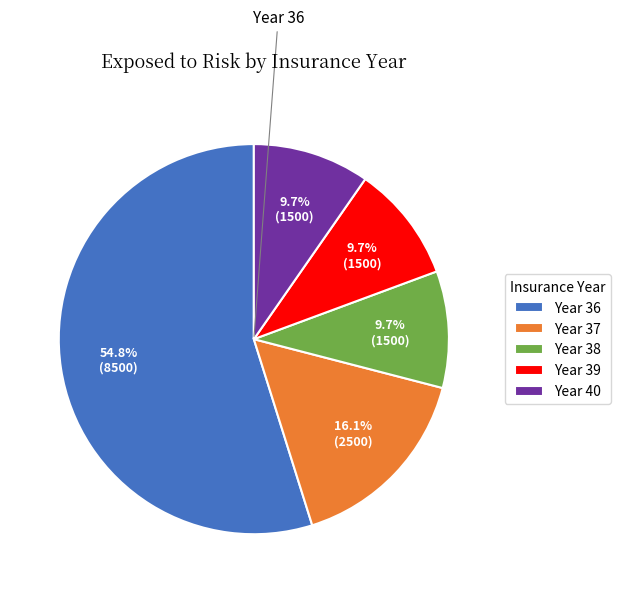

How much of the chart is everything except Year 38?

90.3%